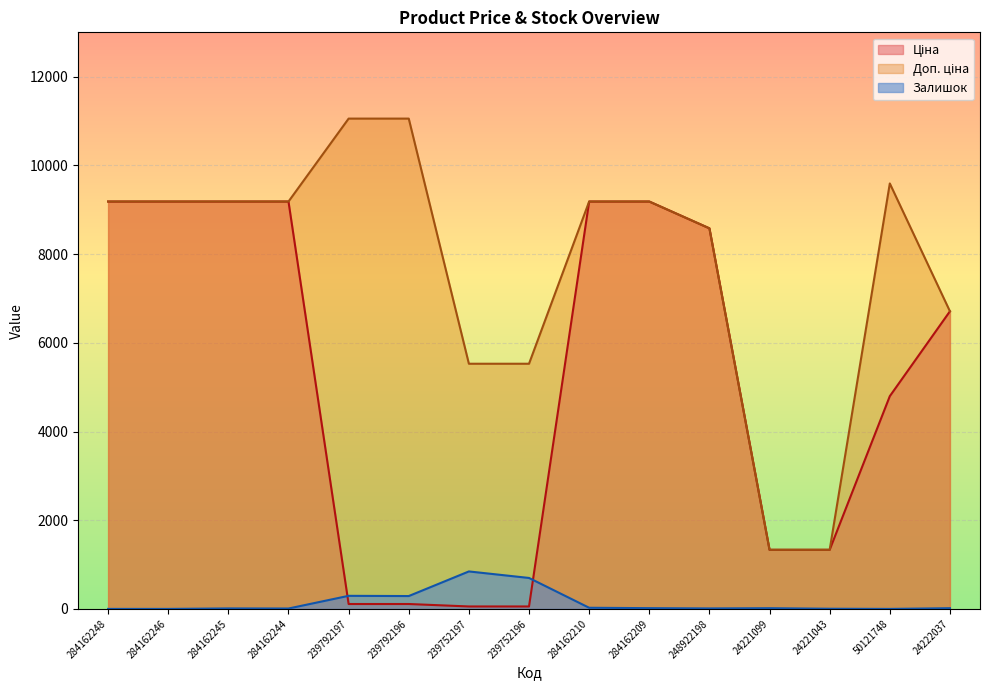

What is the sum of the Залишок values at 239752197 and 248922198?

856.0